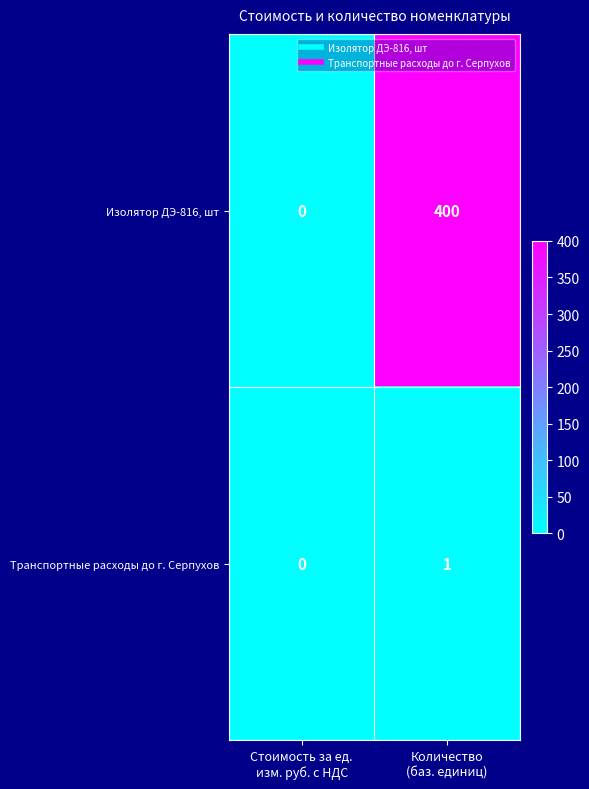

List the series in order of their overall mean, highest first.

Изолятор ДЭ-816, шт, Транспортные расходы до г. Серпухов